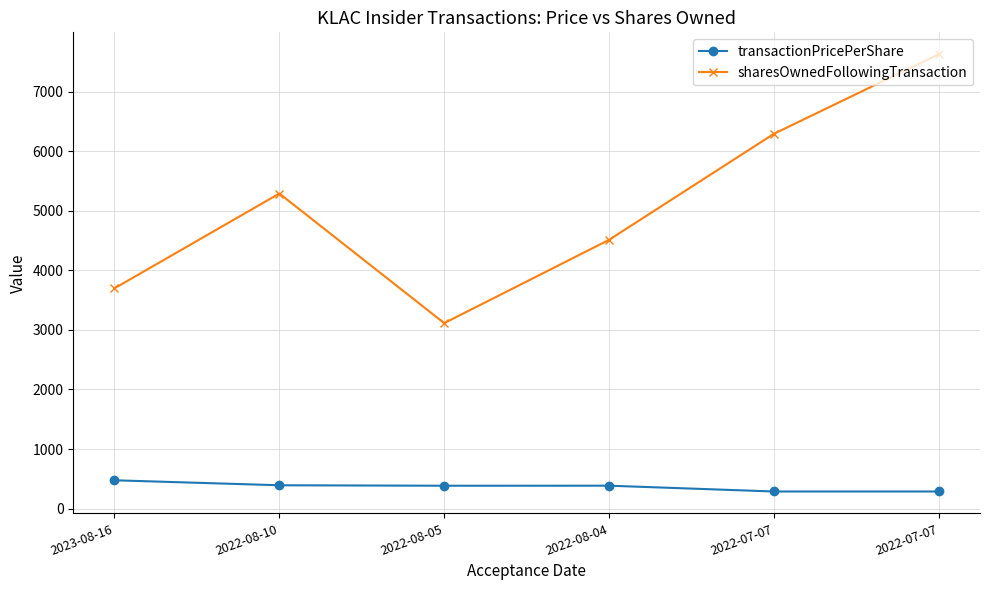

How many lines are shown in the chart?

2